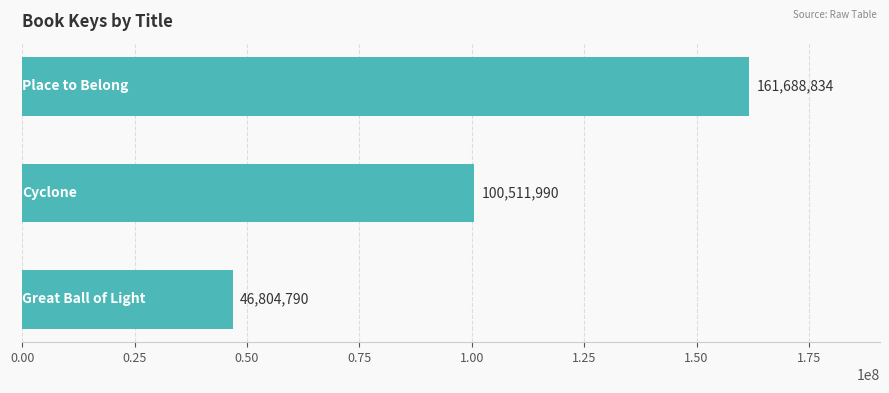

How many bars are there in total?

3